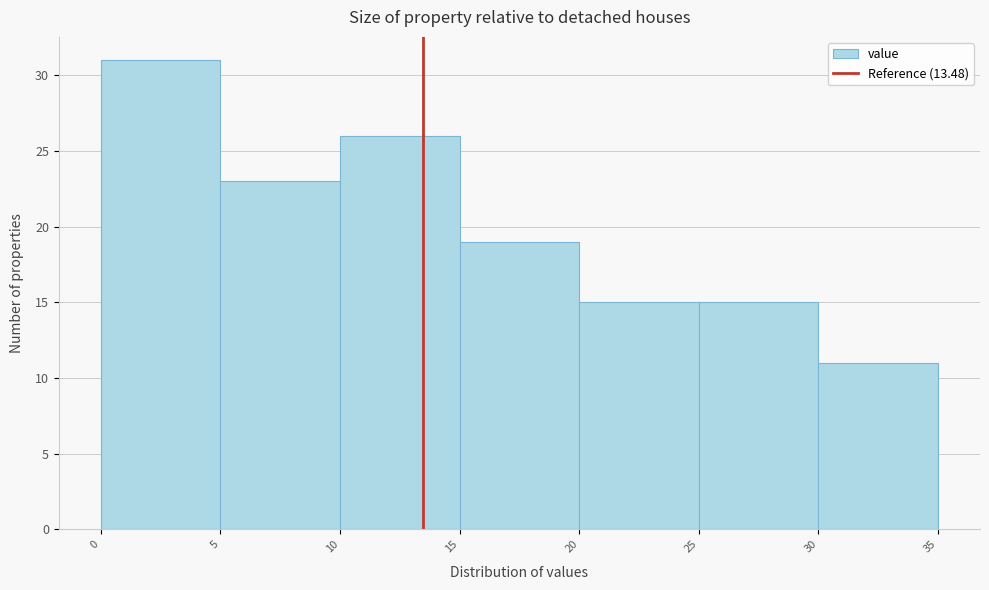

Reading left to right, transcribe this chart: for each bar, give the range it covers on the x-axis and its height. The values are not printed on the chart, so give them approximately, as read against the axis.

0 to 5: 31
5 to 10: 23
10 to 15: 26
15 to 20: 19
20 to 25: 15
25 to 30: 15
30 to 35: 11